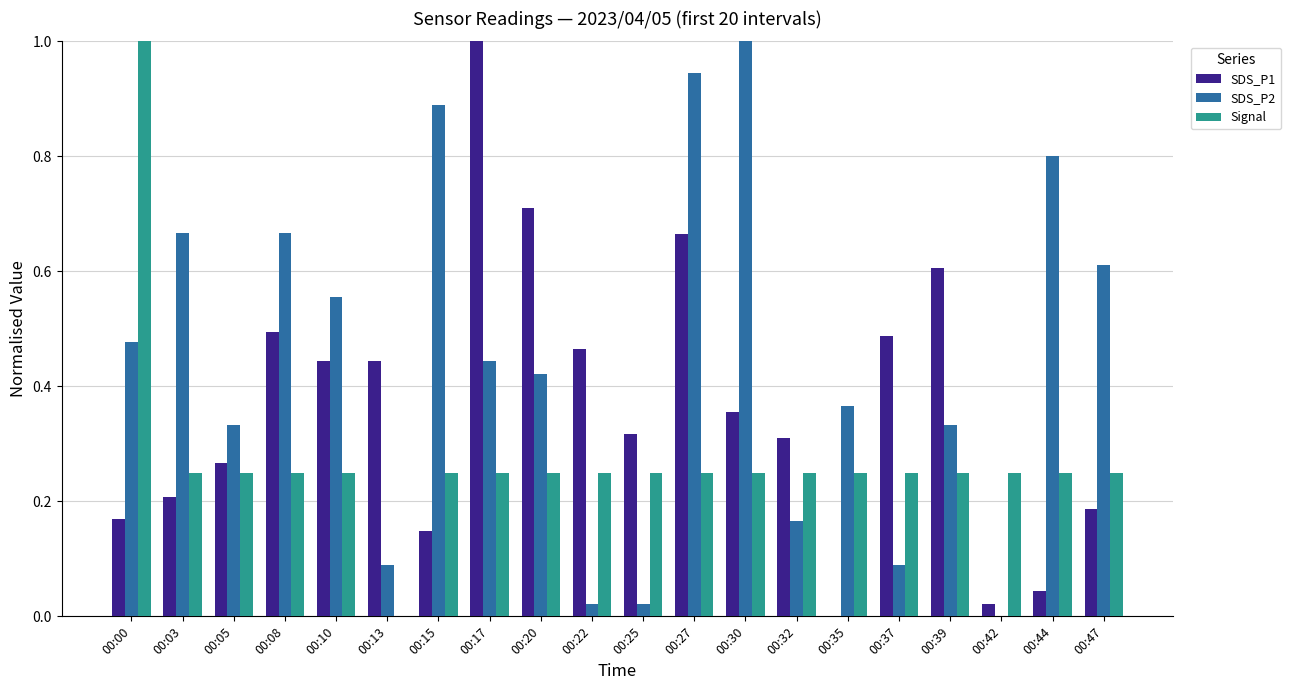

Count the number of categories in the chart.

20